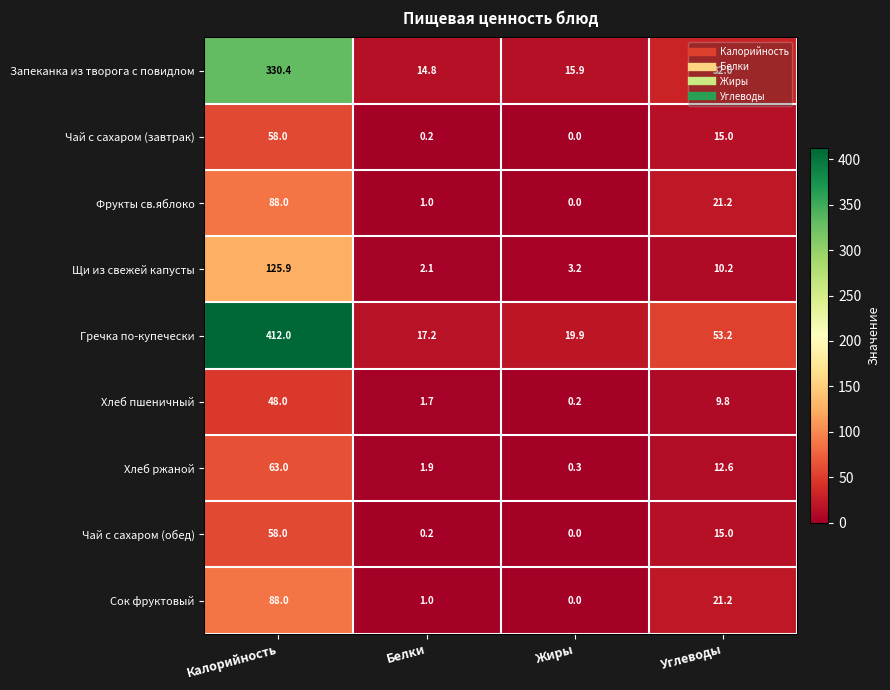

At which label is Чай с сахаром (обед) closest to 29?

Углеводы